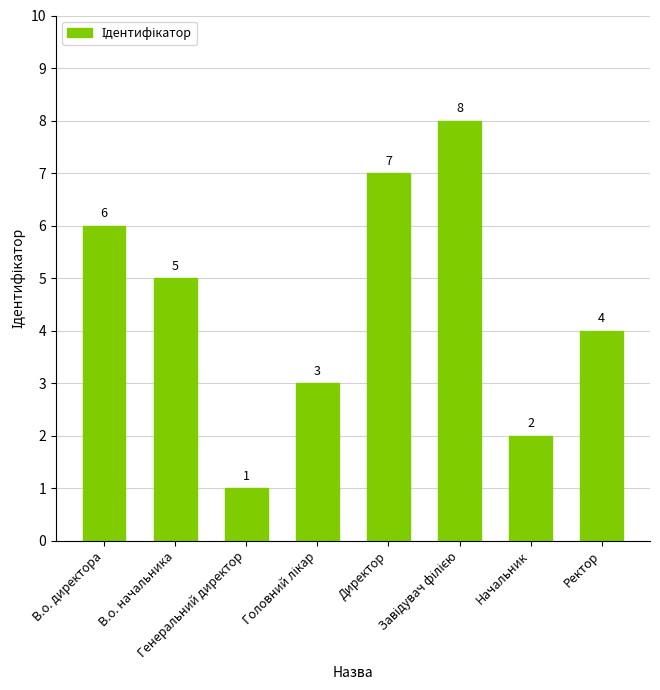

What is the sum of all values?

36